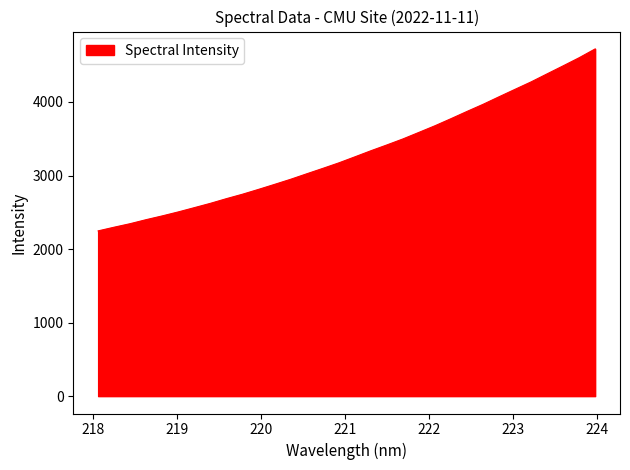

What is the greatest value displayed?

4721.6